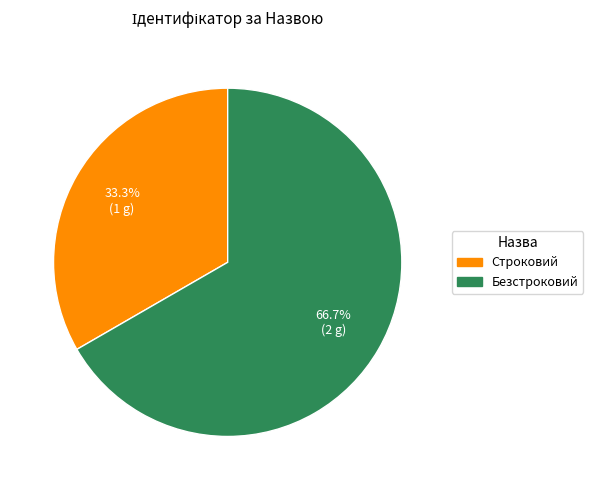

Which slice is the smallest?

Строковий